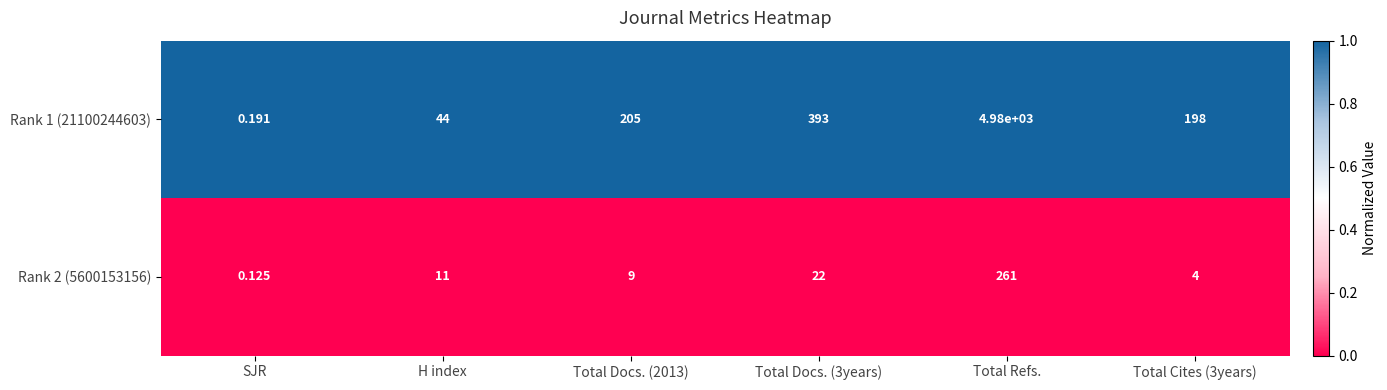

Is the value of Rank 2 (5600153156) at SJR greater than the value of Rank 1 (21100244603) at Total Docs. (3years)?

No